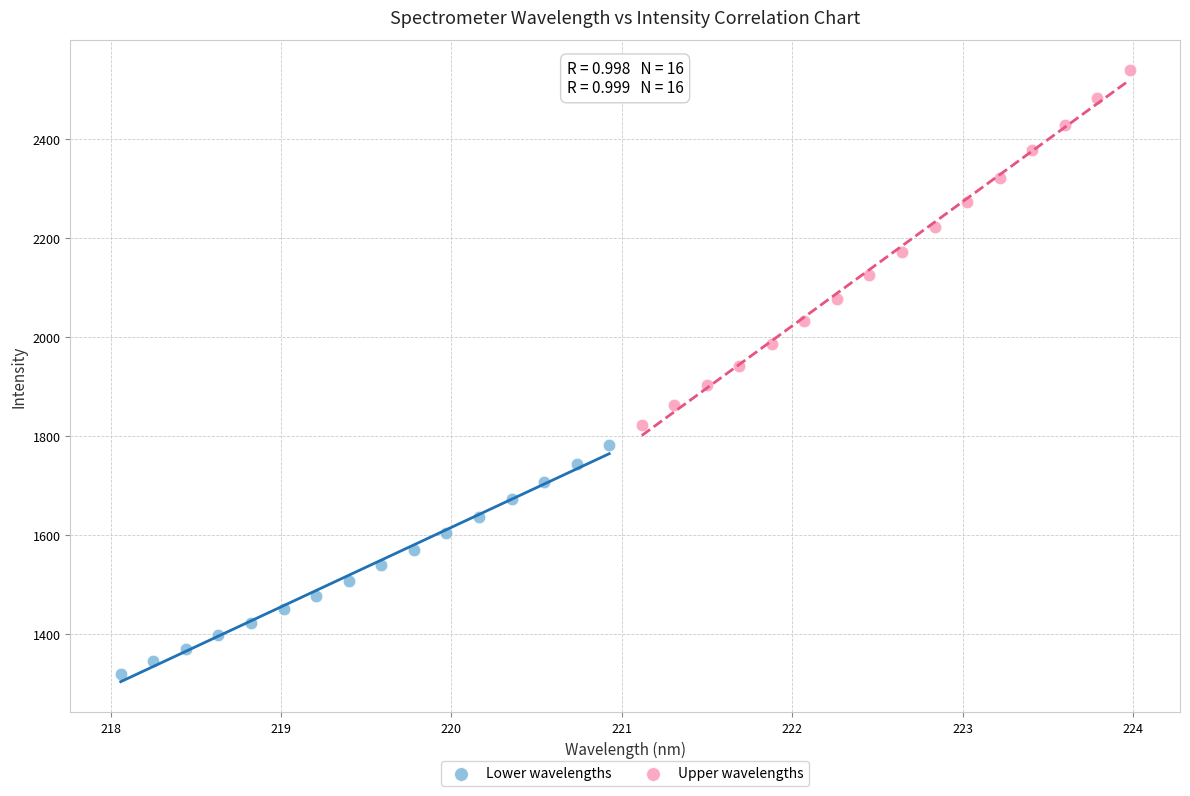

Which series contains the highest Y value?

Upper wavelengths